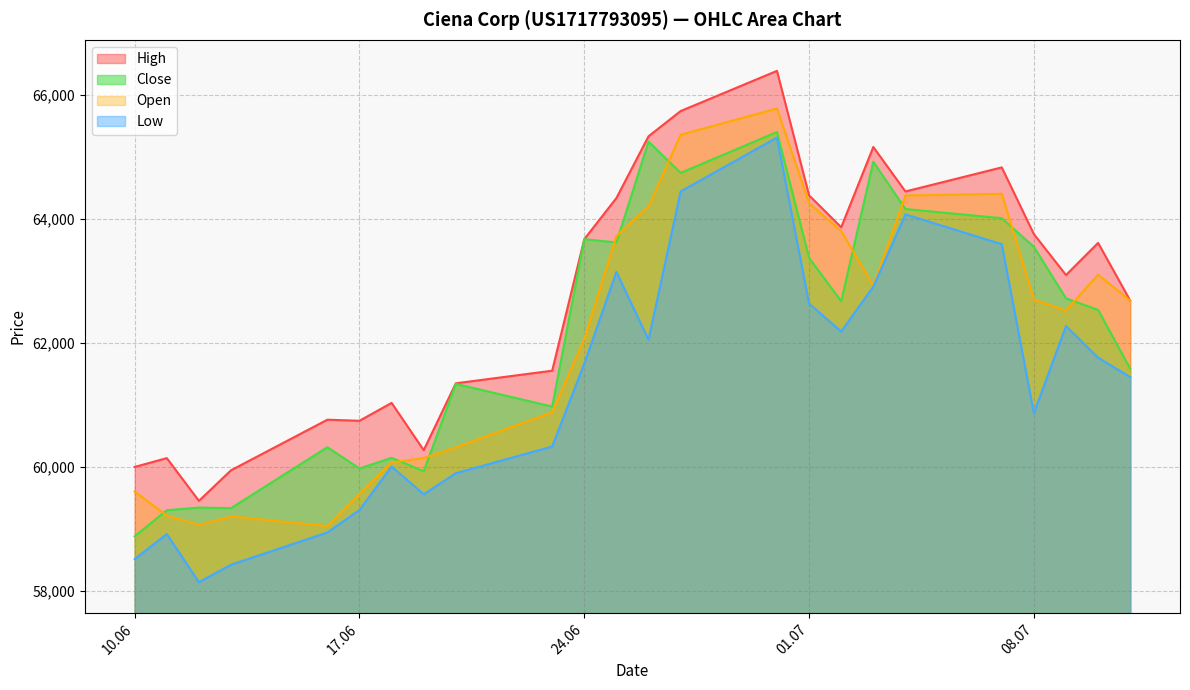

Where is Close nearest to the value 62139?

10.07.2025